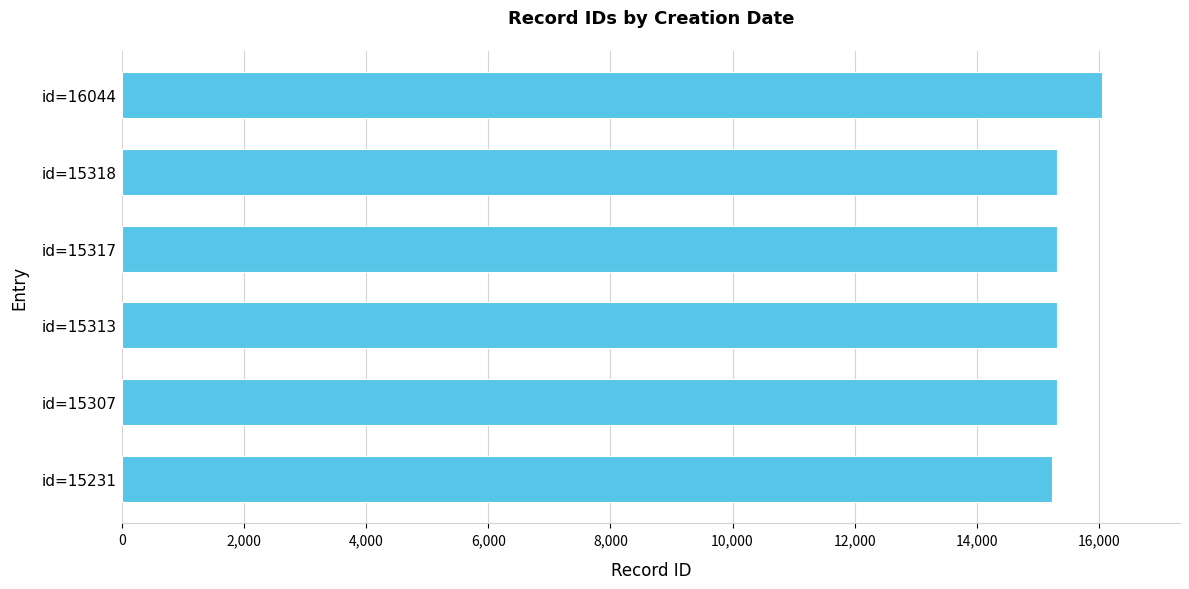

What is the ratio of the value at id=15307 to the value at id=15317?

1.0